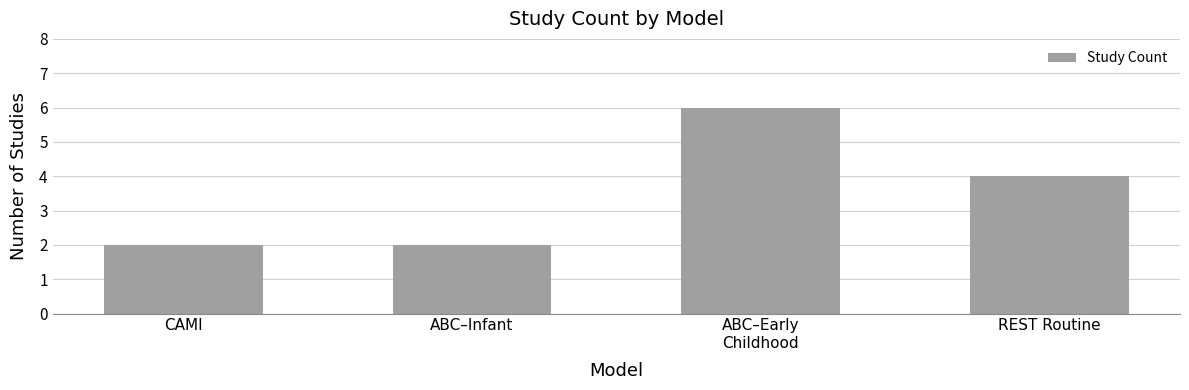

What is the sum of the values at ABC–Infant and REST Routine?

6